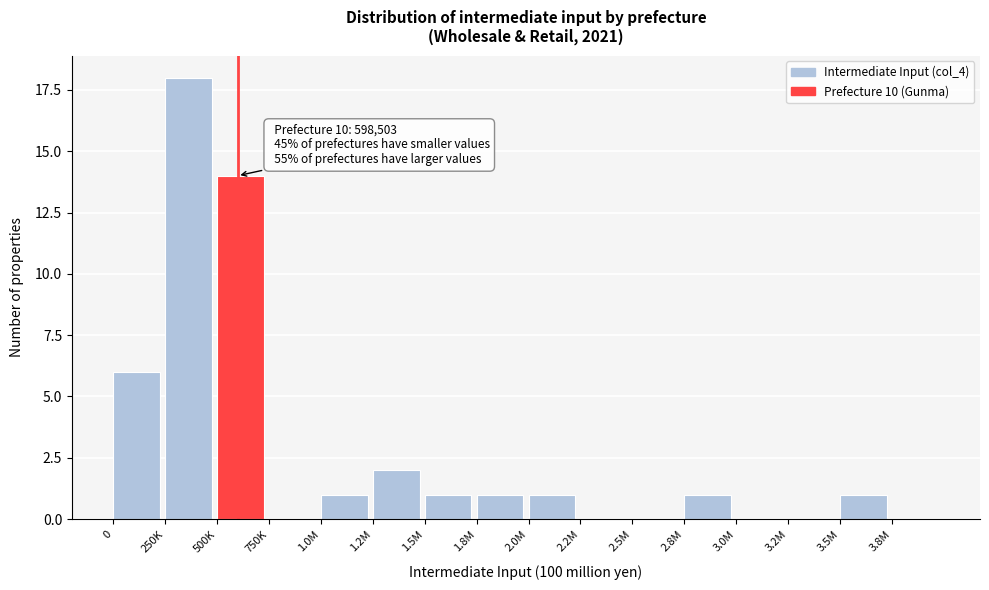

Reading left to right, extract all data points from this chart.

0=6	250K=18	500K=14	750K=0	1.0M=1	1.2M=2	1.5M=1	1.8M=1	2.0M=1	2.2M=0	2.5M=0	2.8M=1	3.0M=0	3.2M=0	3.5M=1	3.8M=0